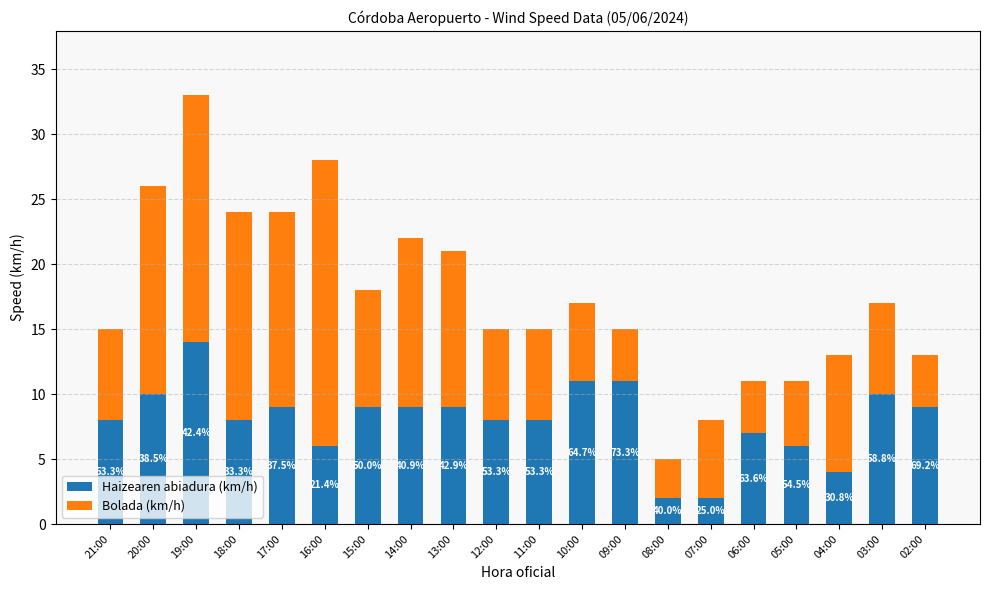

True or false: Bolada (km/h) has a value of 16 at 04:00.

False